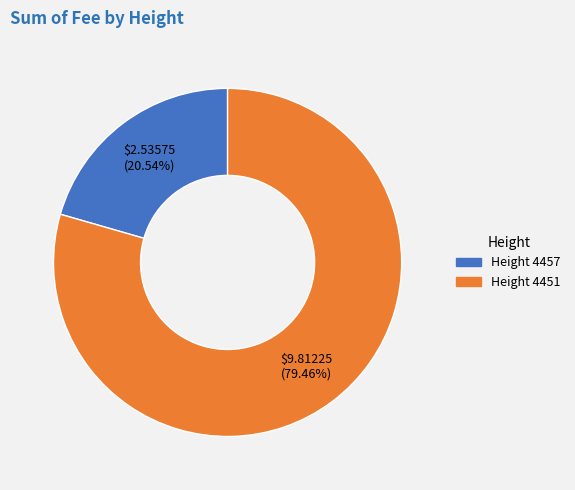

Is there a majority slice in this chart?

Yes